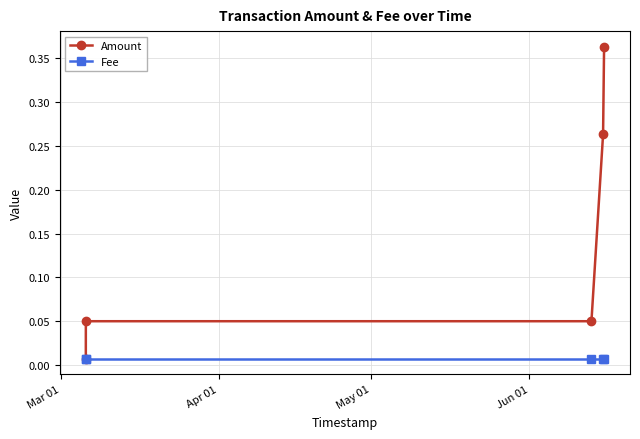

Rank the series by their average value, from highest to lowest.

Amount, Fee